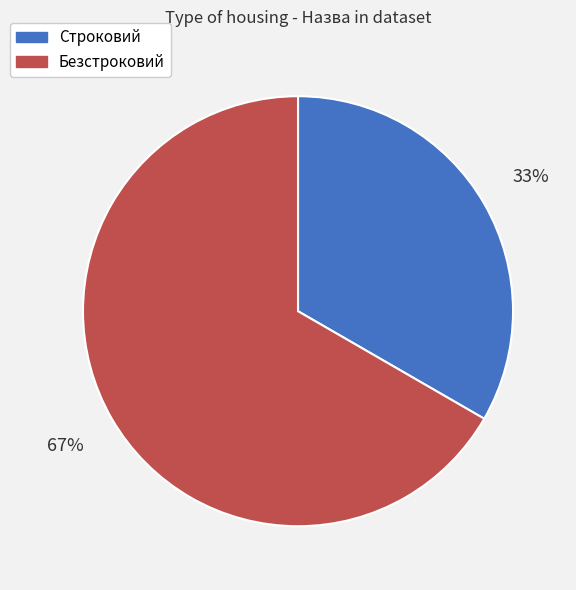

Is it true that Строковий is 33% of the pie?

True